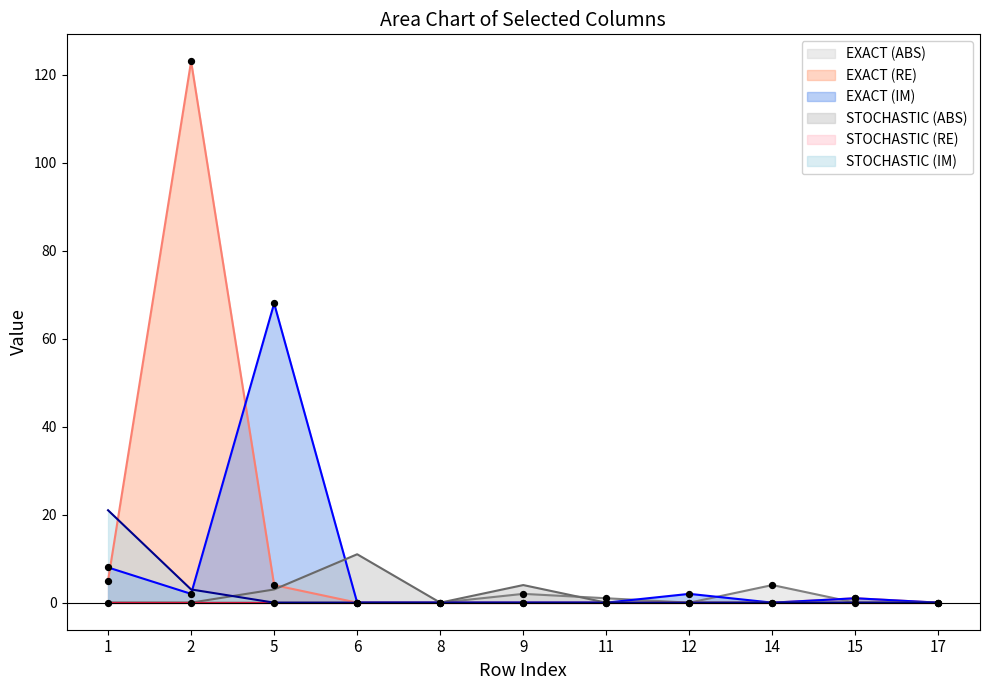

Is the value of STOCHASTIC (ABS) at 9 greater than the value of EXACT (RE) at 15?

Yes